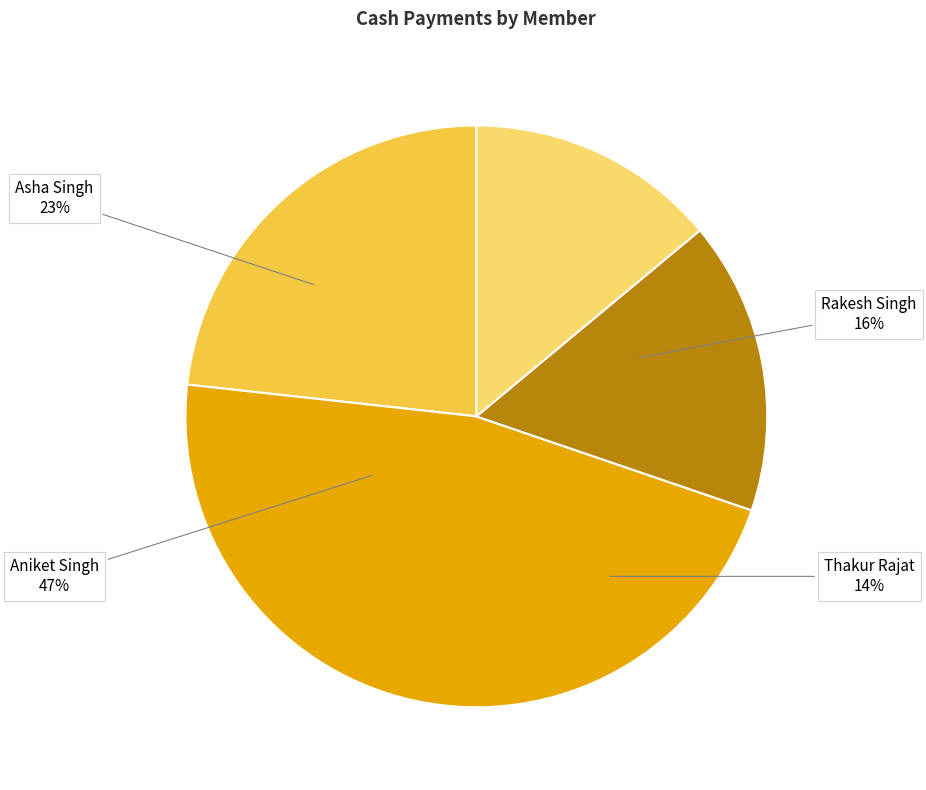

Combined, do Rakesh Singh and Asha Singh account for over 50%?

No